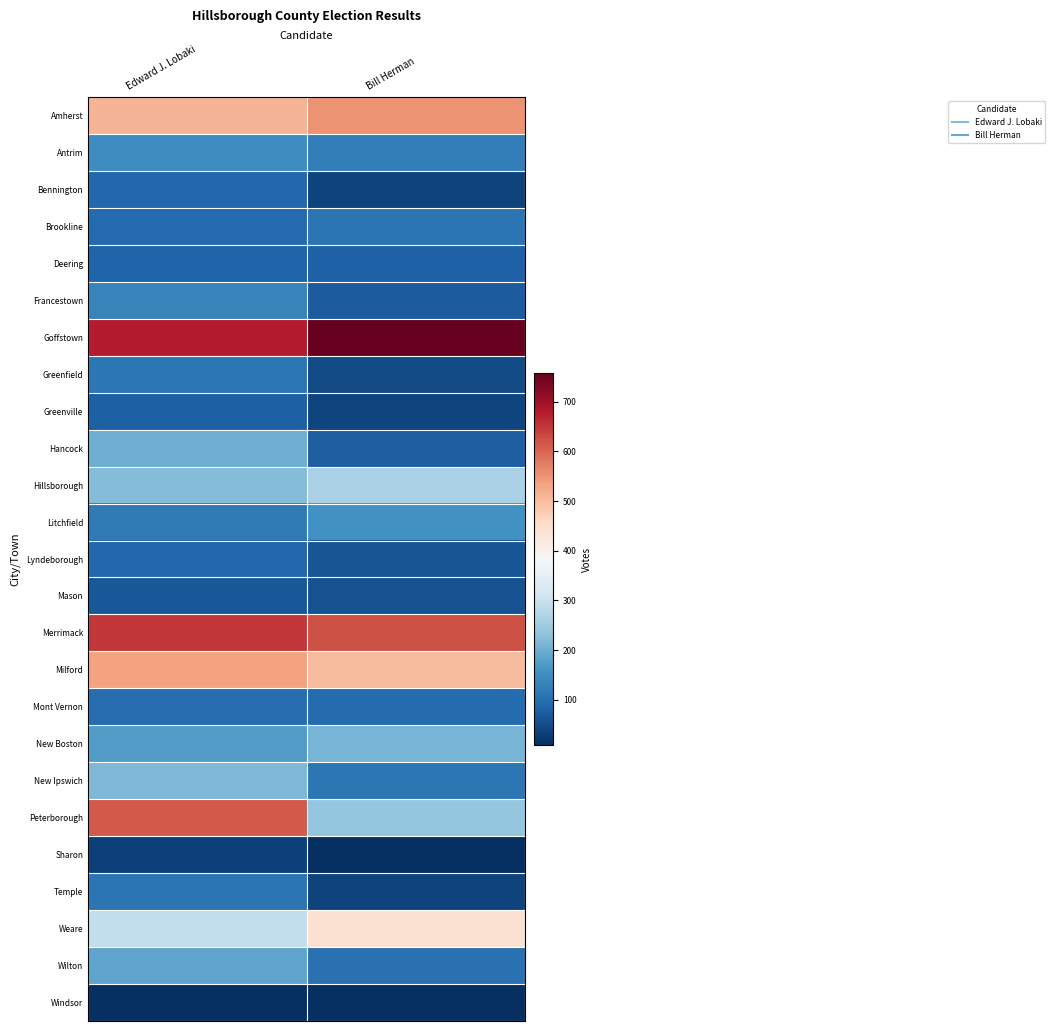

Which has a higher value, Edward J. Lobaki or Bill Herman?

Bill Herman